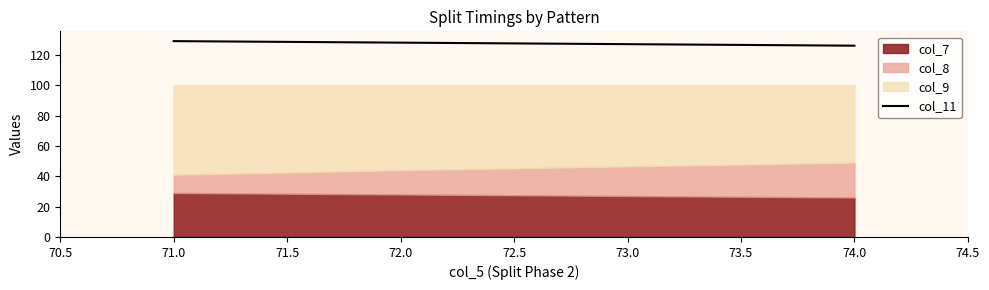

What is the value of the 4th point from the left?

126